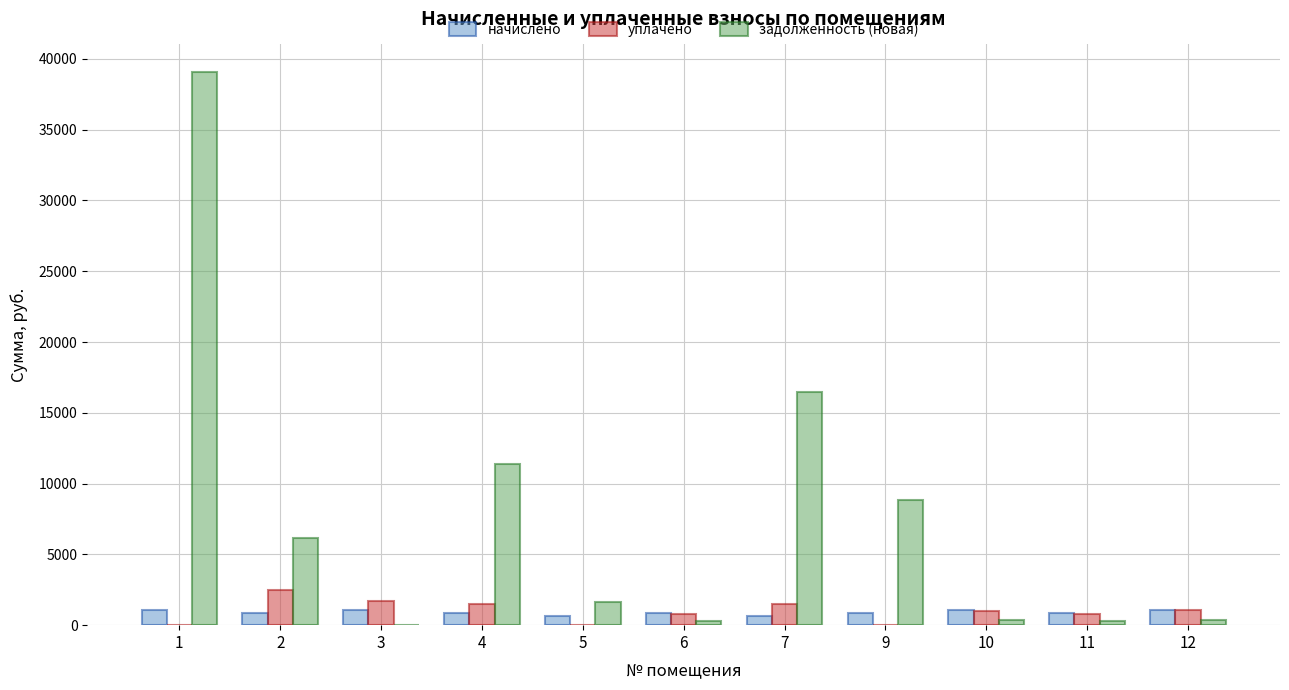

What is the difference between the задолженность (новая) values at 3 and 7?

16438.3